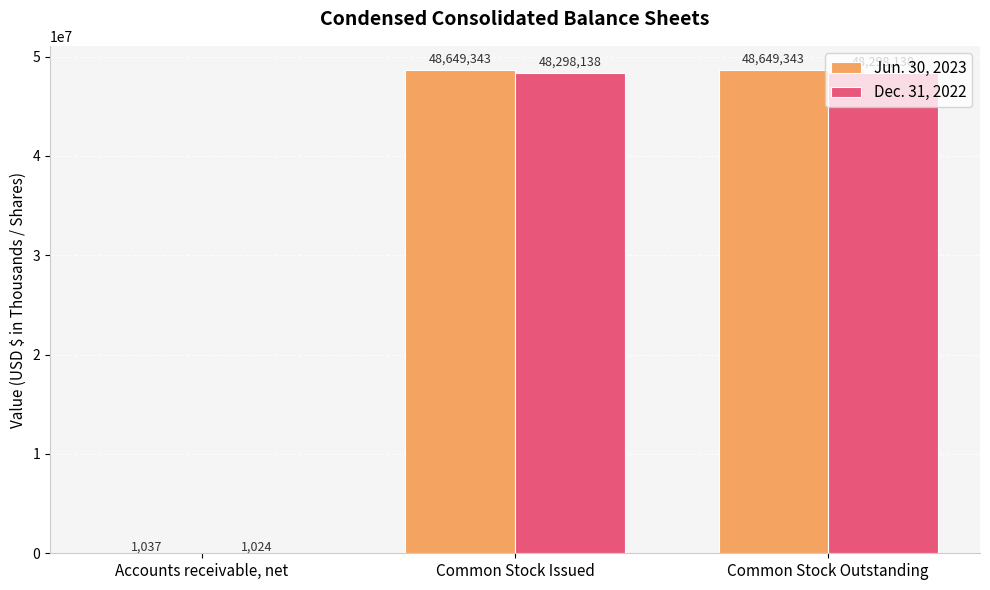

Reading left to right, list all the values displayed in this chart.

Jun. 30, 2023: 1037	48649343	48649343
Dec. 31, 2022: 1024	48298138	48298138